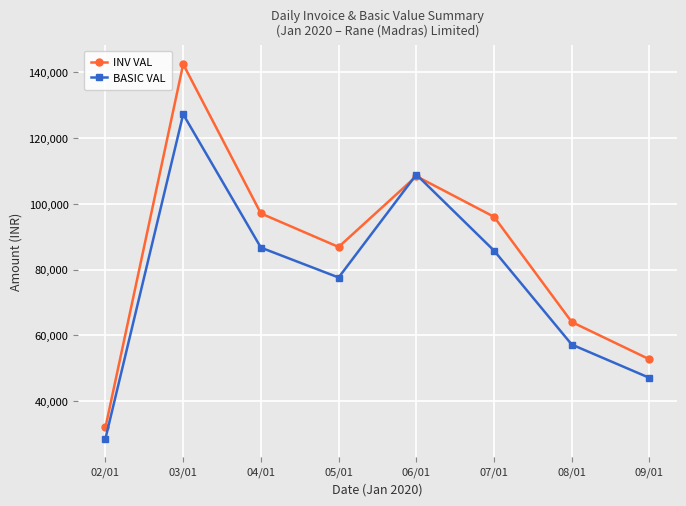

Is it true that INV VAL equals 52684.8 at 09/01?

True